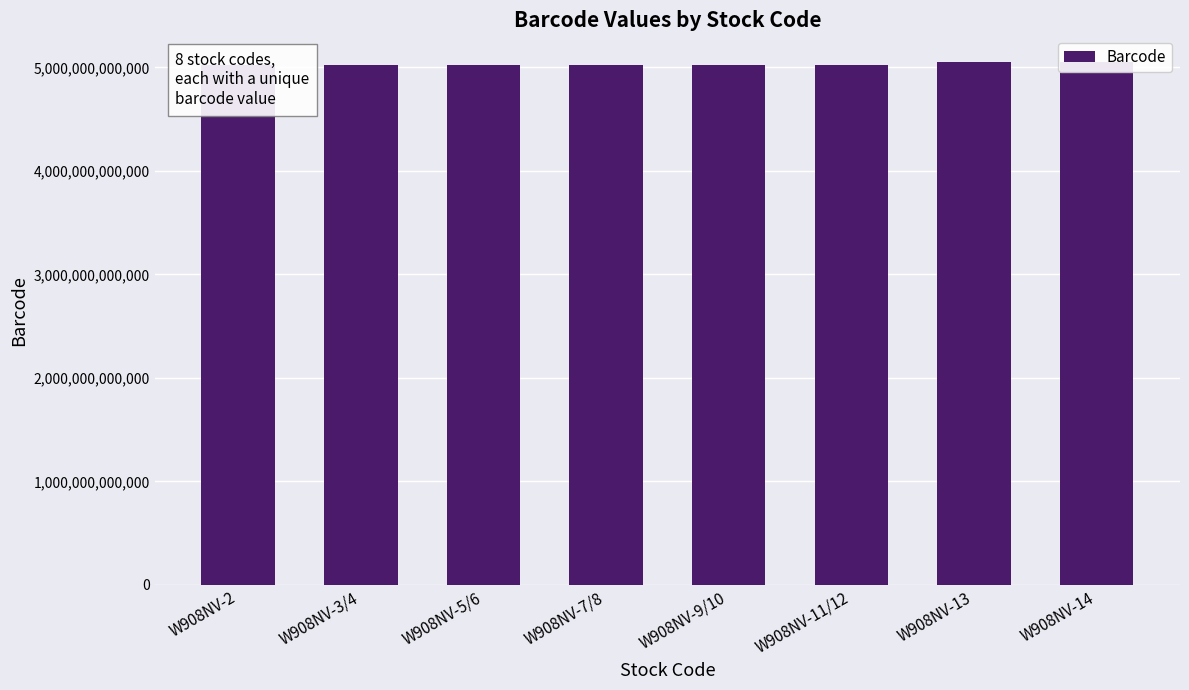

What is the change in value from W908NV-2 to W908NV-11/12?

+44